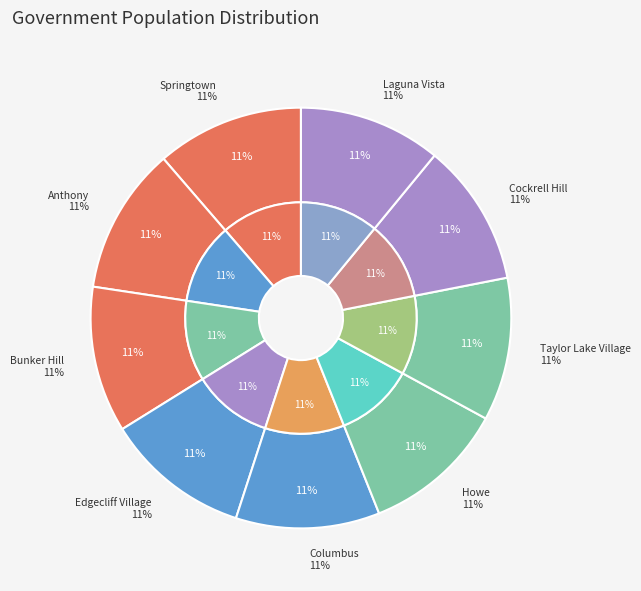

Does Laguna Vista account for over 50% of the chart?

No